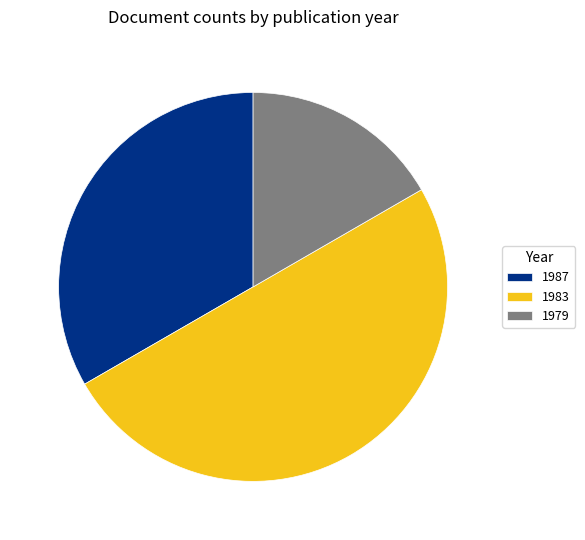

Is it true that 1983 is 50% of the pie?

True